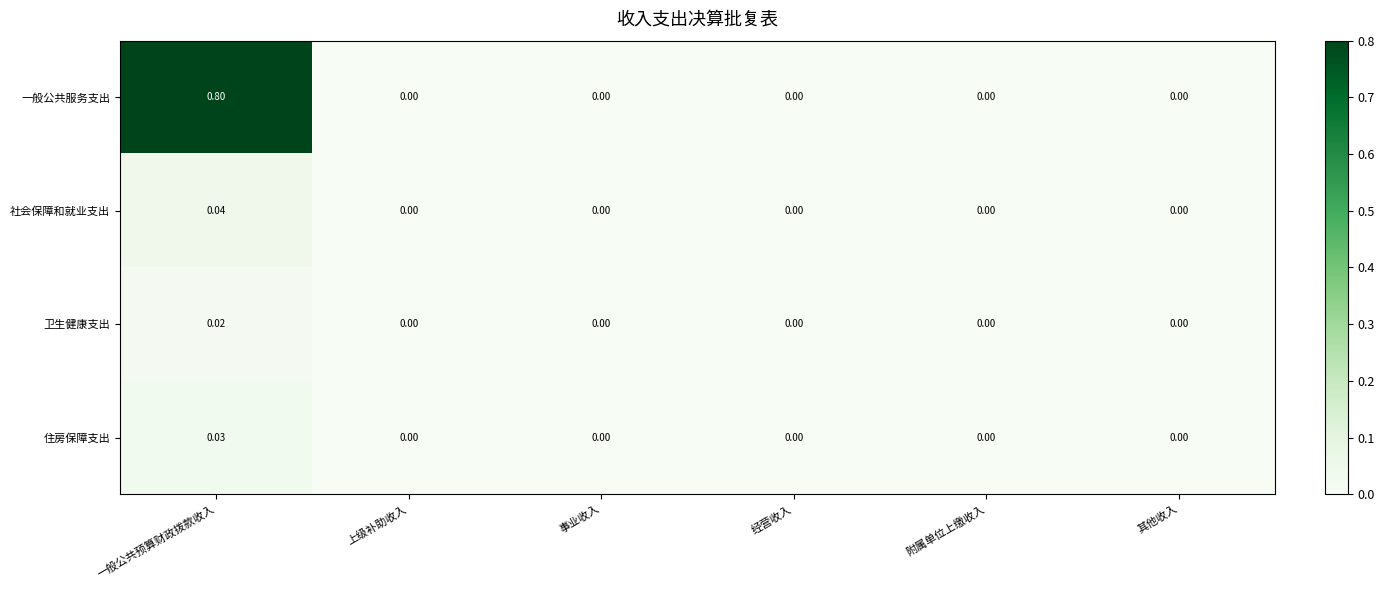

Which series has the widest spread of values?

一般公共服务支出